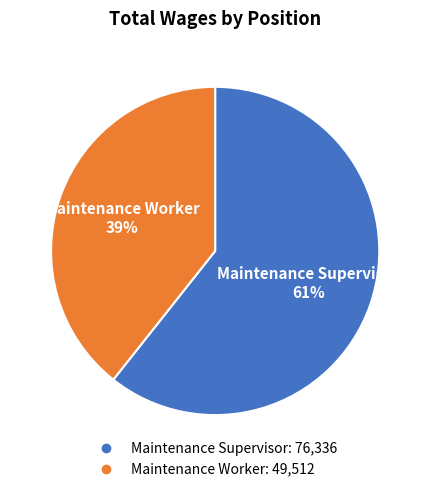

Does Maintenance Worker represent more than half of the total?

No